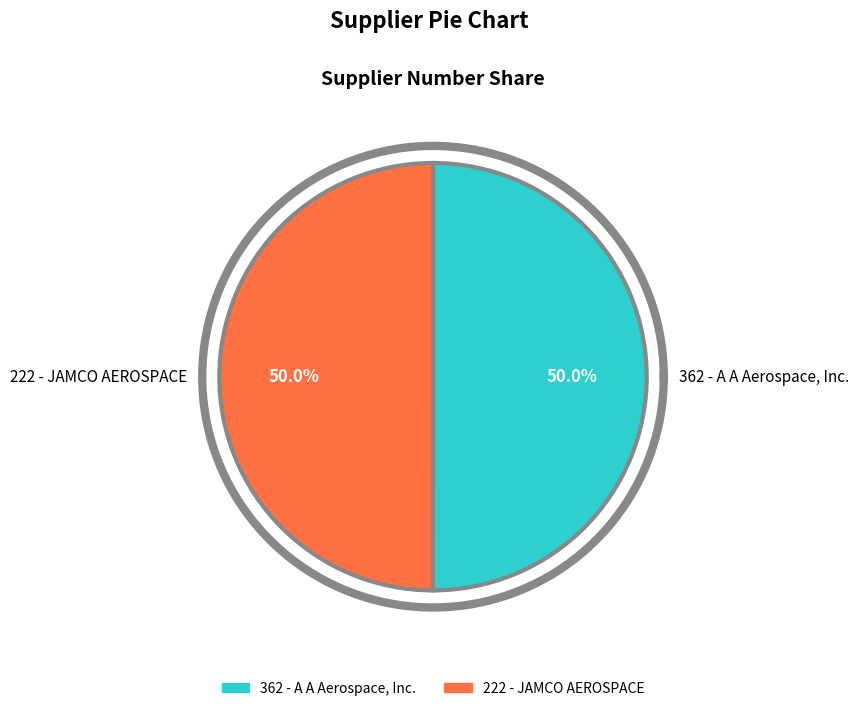

What percentage do 222 - JAMCO AEROSPACE and 362 - A A Aerospace, Inc. together represent?

100.0%